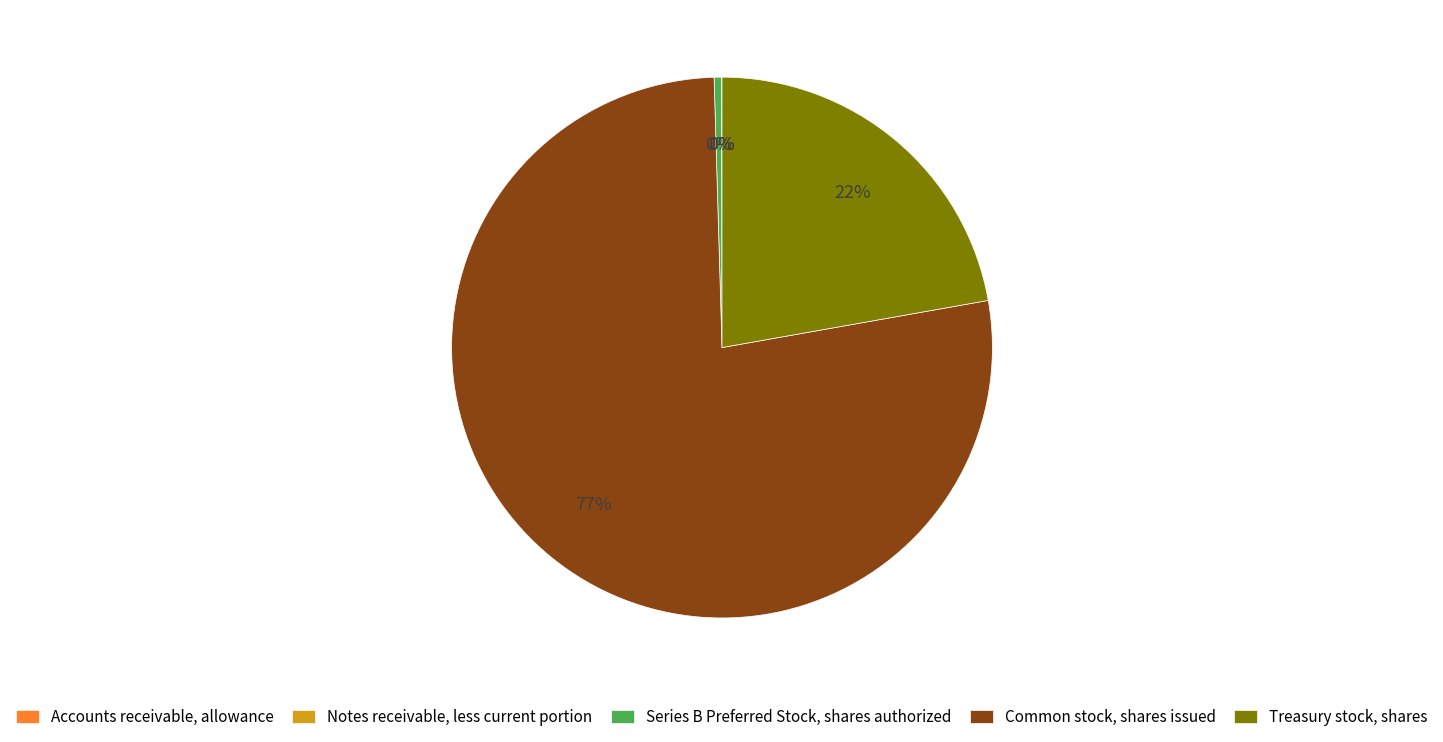

Which category accounts for the majority?

Common stock, shares issued